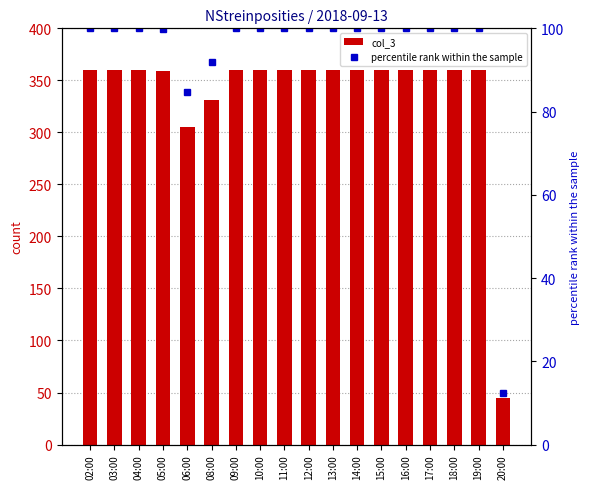

How many values in the percentile rank within the sample series are below 100?

4